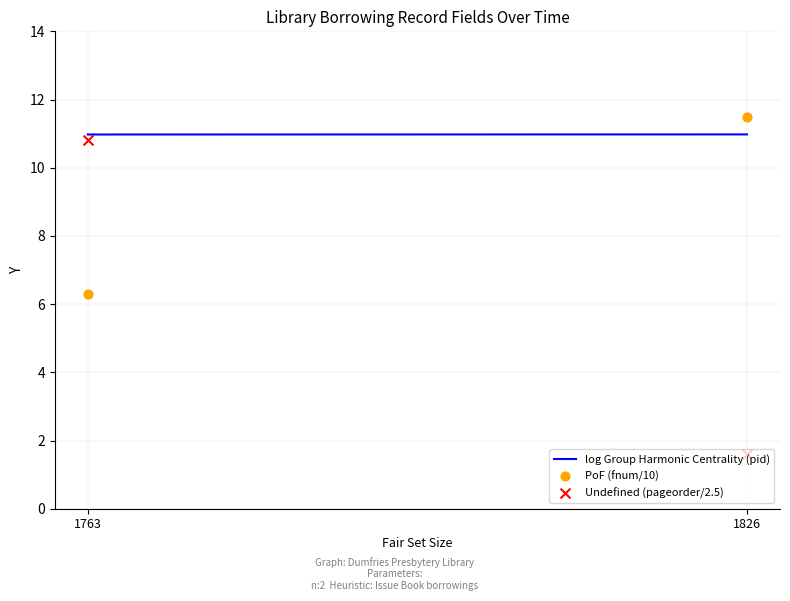

What are all the series names shown in the legend?

log Group Harmonic Centrality (pid), PoF (fnum/10), Undefined (pageorder/2.5)